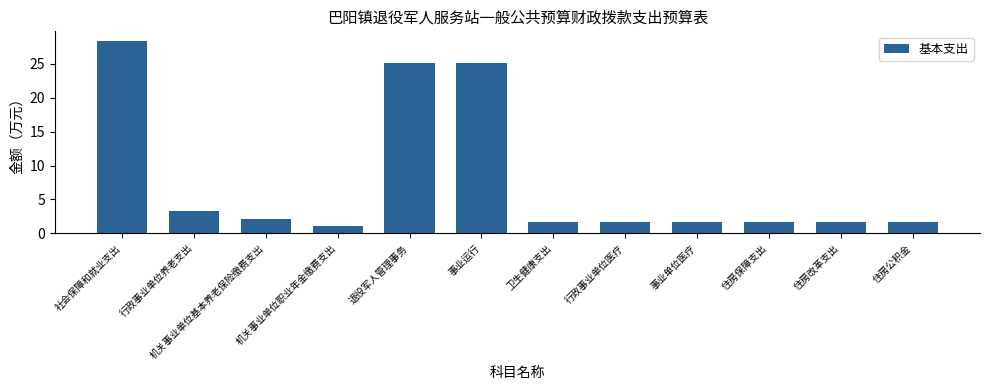

The value at 机关事业单位基本养老保险缴费支出 is 2.2. True or false?

True